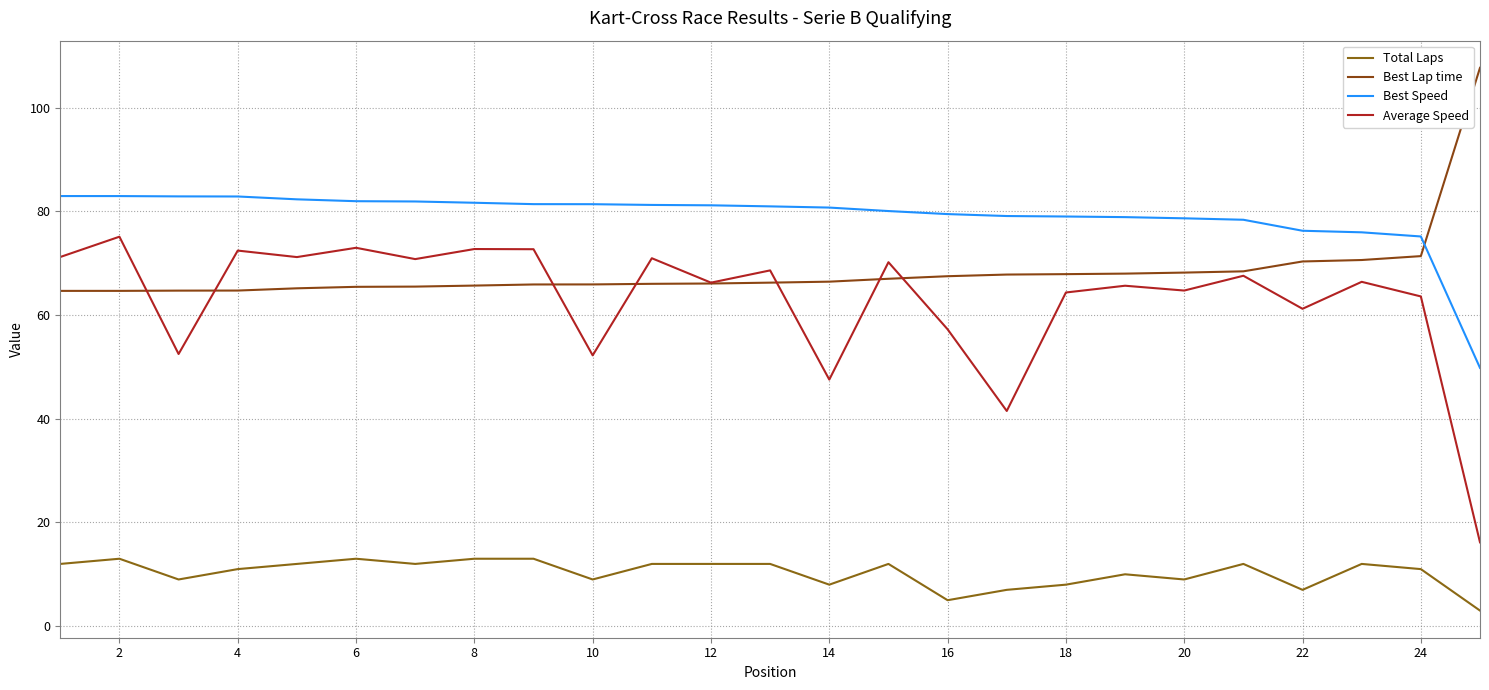

How many lines are shown in the chart?

4